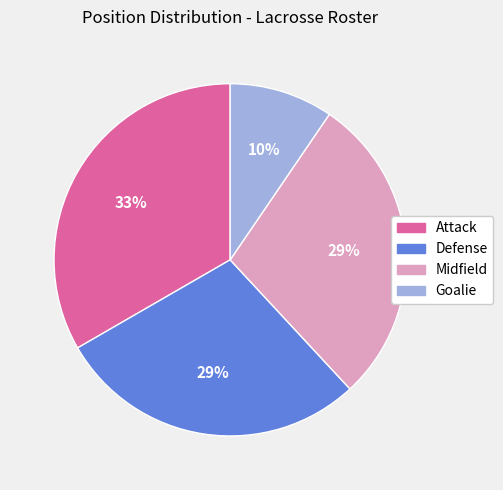

What is the smallest slice in the pie chart?

Goalie